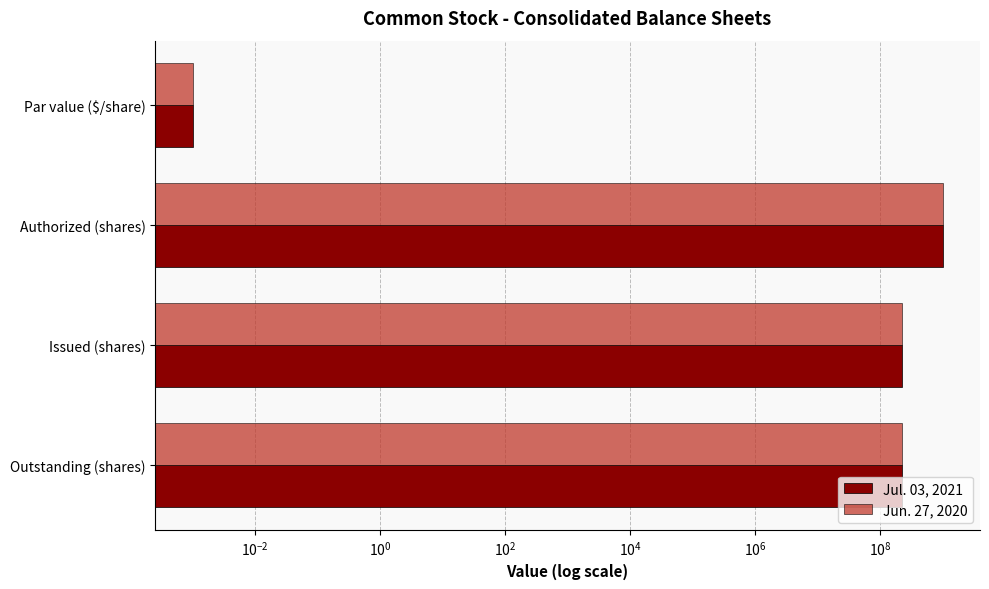

How many data points in Jul. 03, 2021 are less than 228000000?

1